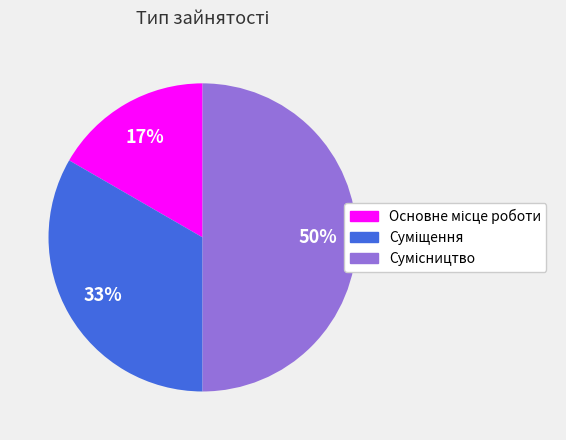

How many slices are in this pie chart?

3